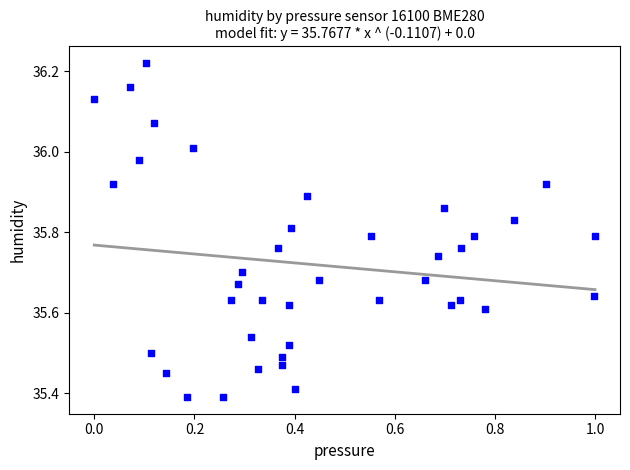

What is the range of Y values (max minus min)?

0.8